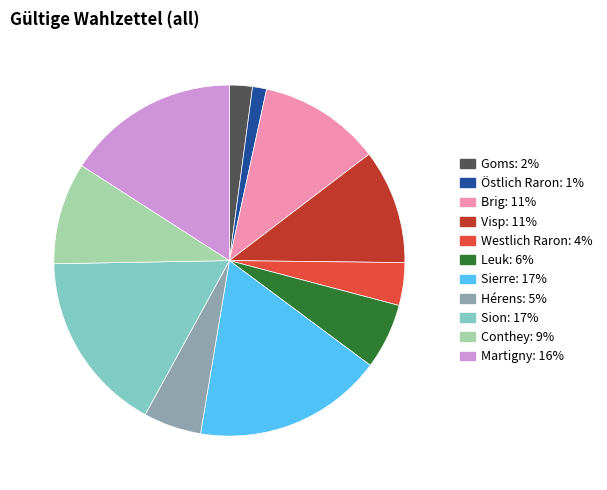

Is Sion: 17% the majority of the pie?

No